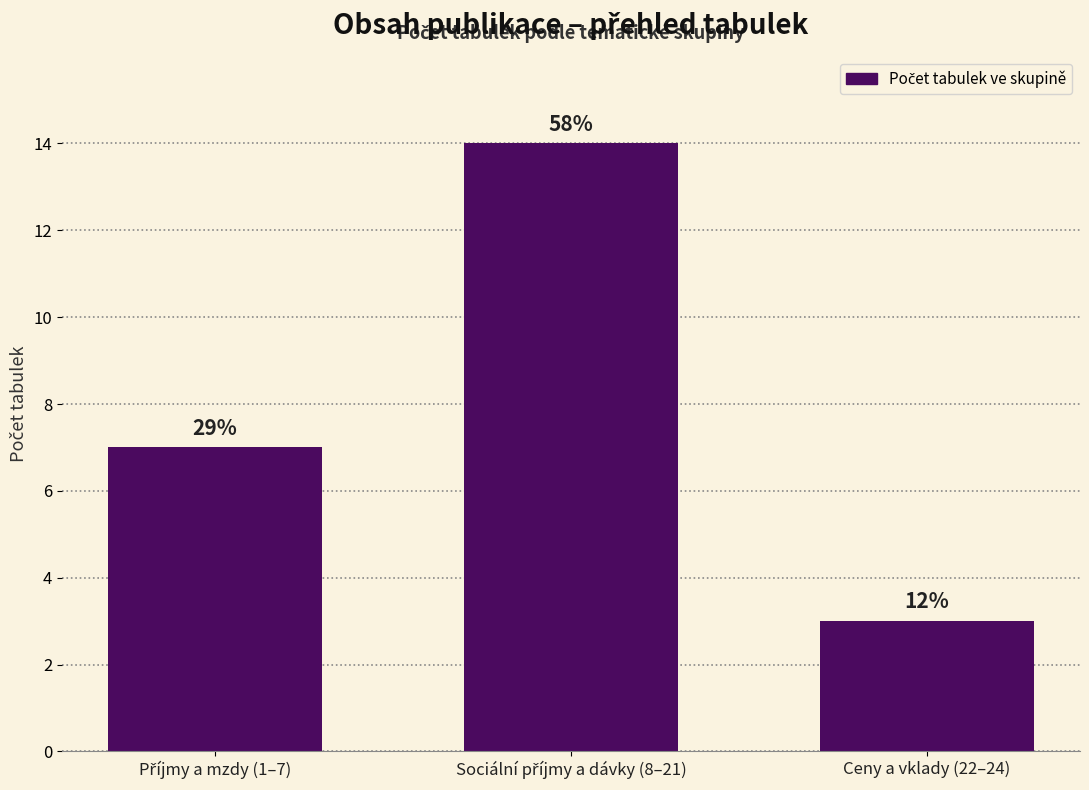

Are the bars horizontal?

No